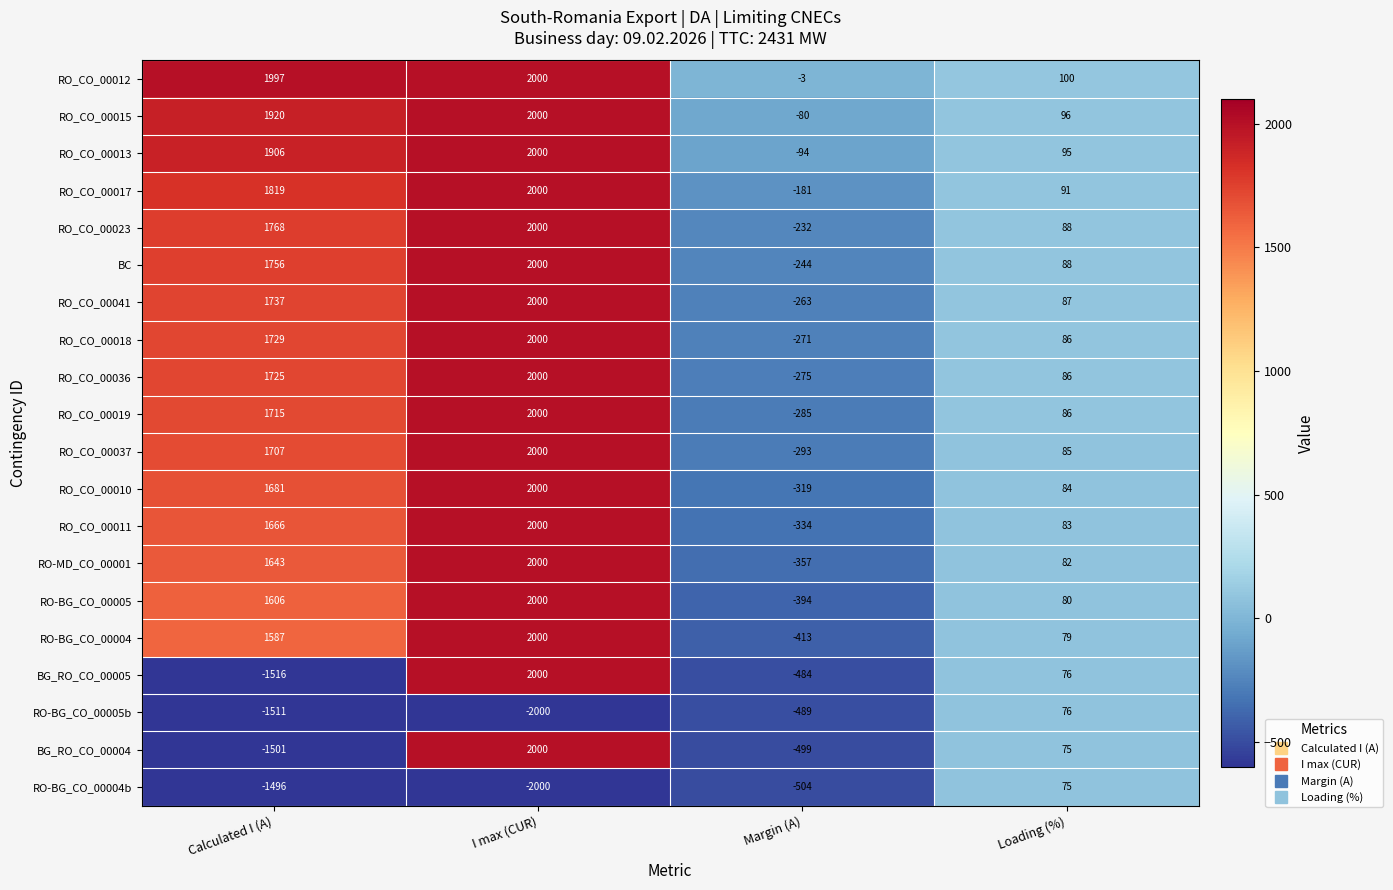

At which label is RO-MD_CO_00001 closest to 821?

Loading (%)